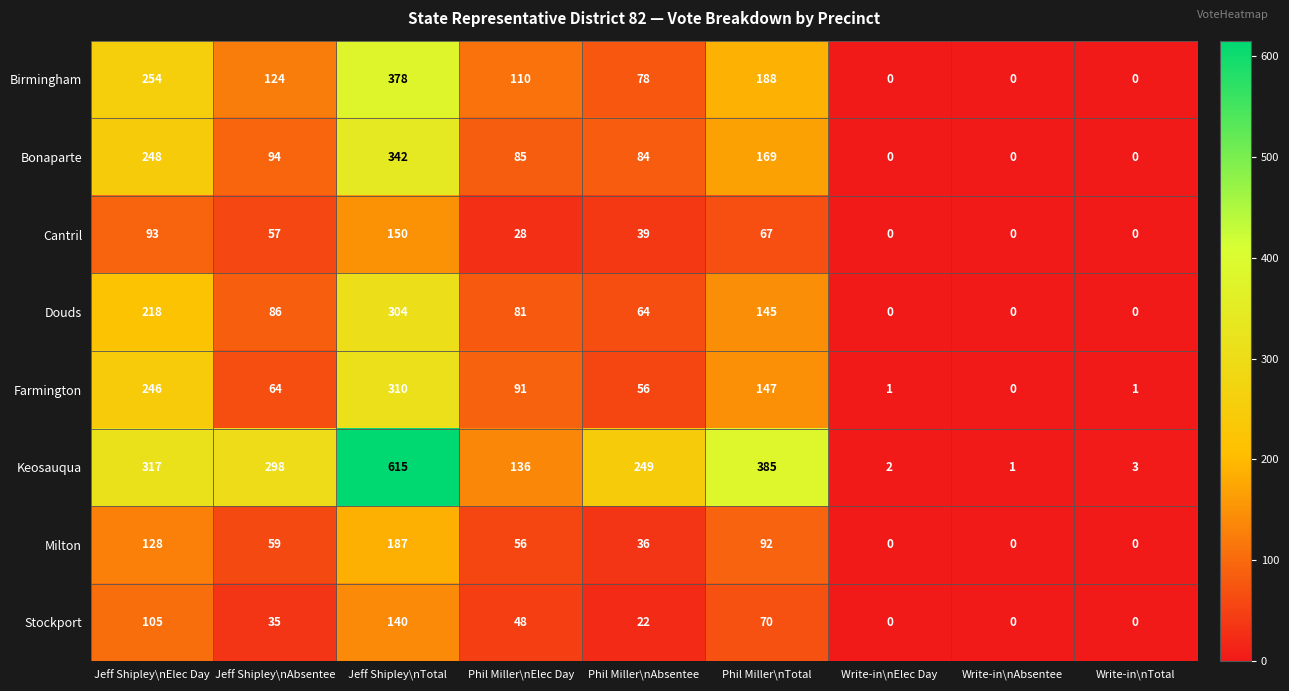

At how many categories does at least one series exceed 304?

3